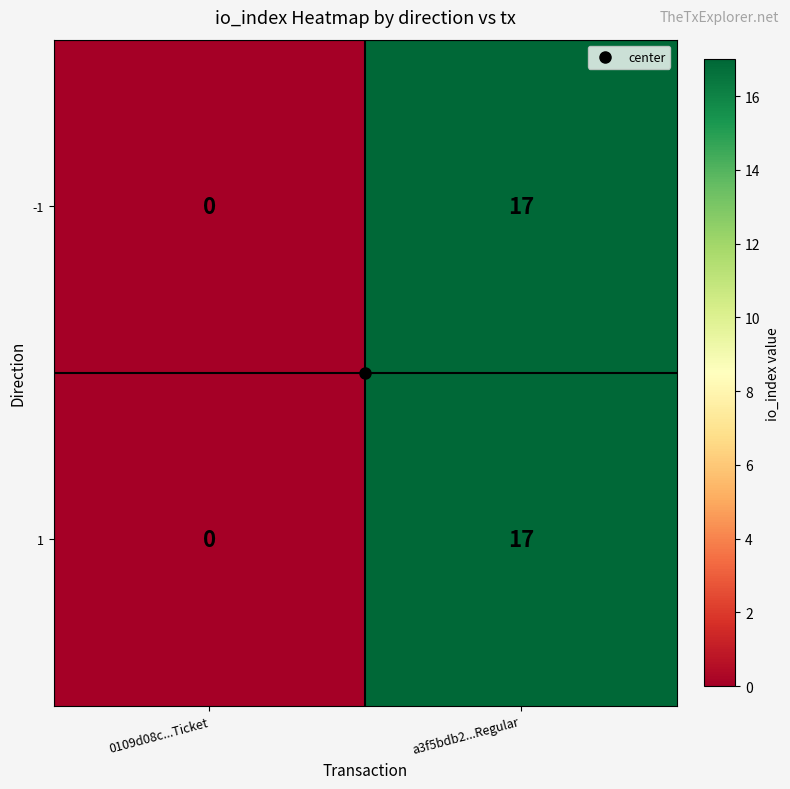

What is the sum of all 1 values?

17